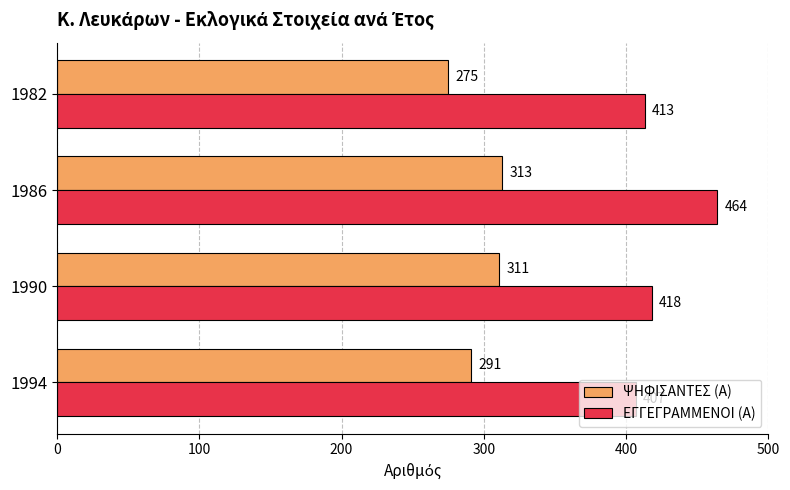

How many categories are shown in the chart?

4